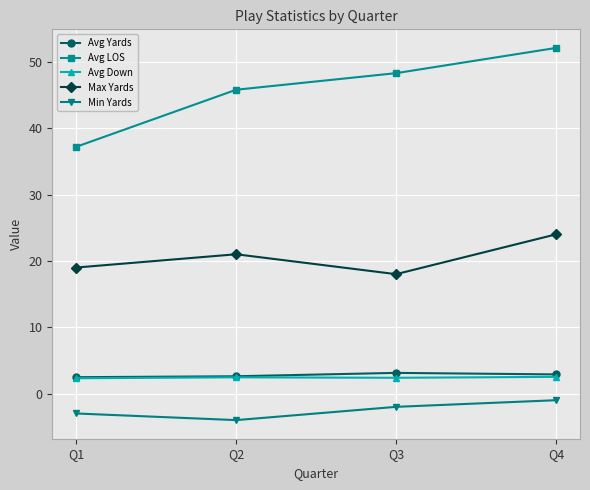

Which series changed the most between Q3 and Q4?

Max Yards